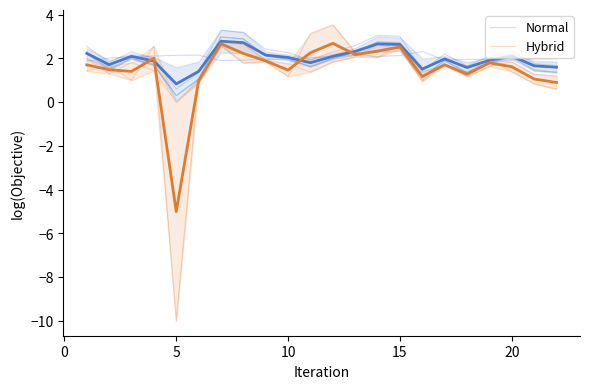

Which series has the widest spread of values?

Hybrid